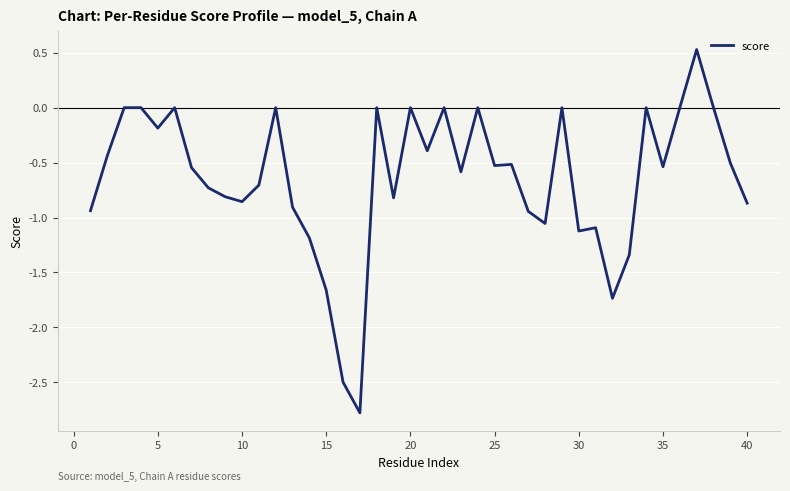

What is the difference between the maximum and minimum values?

3.3